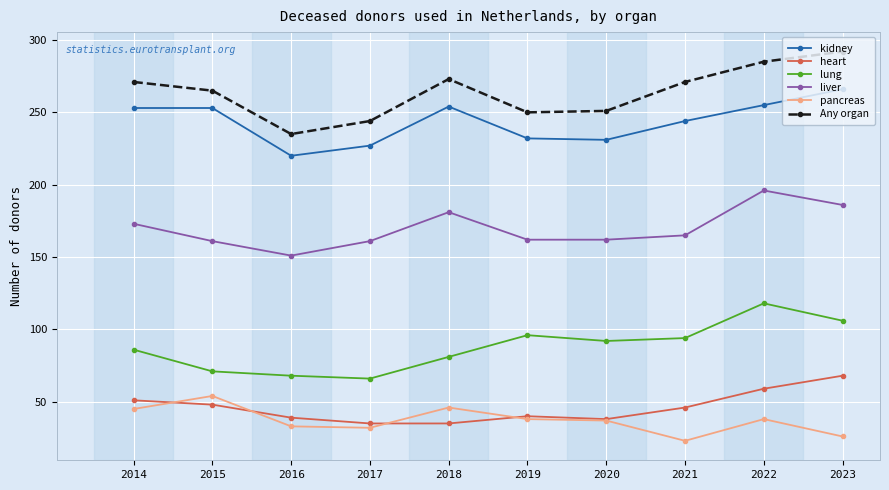

What is the lowest value of the Any organ series?

235